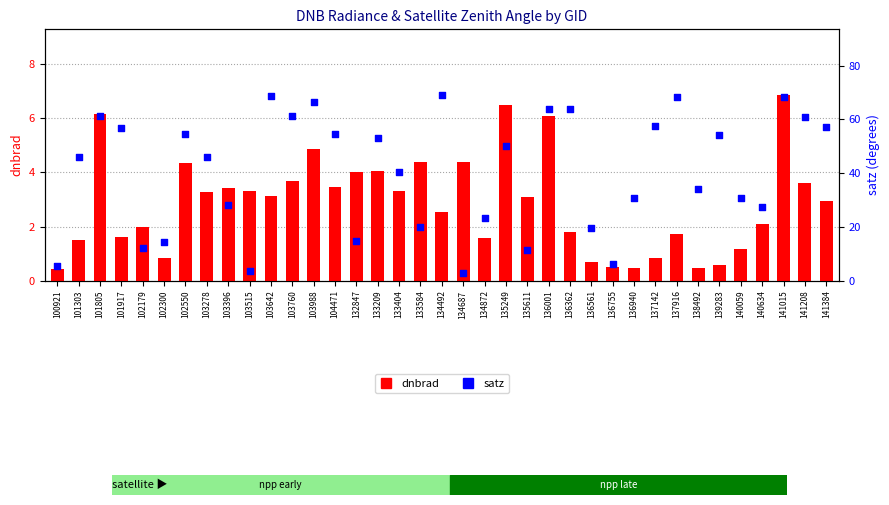

Which series reaches the maximum Y coordinate?

satz